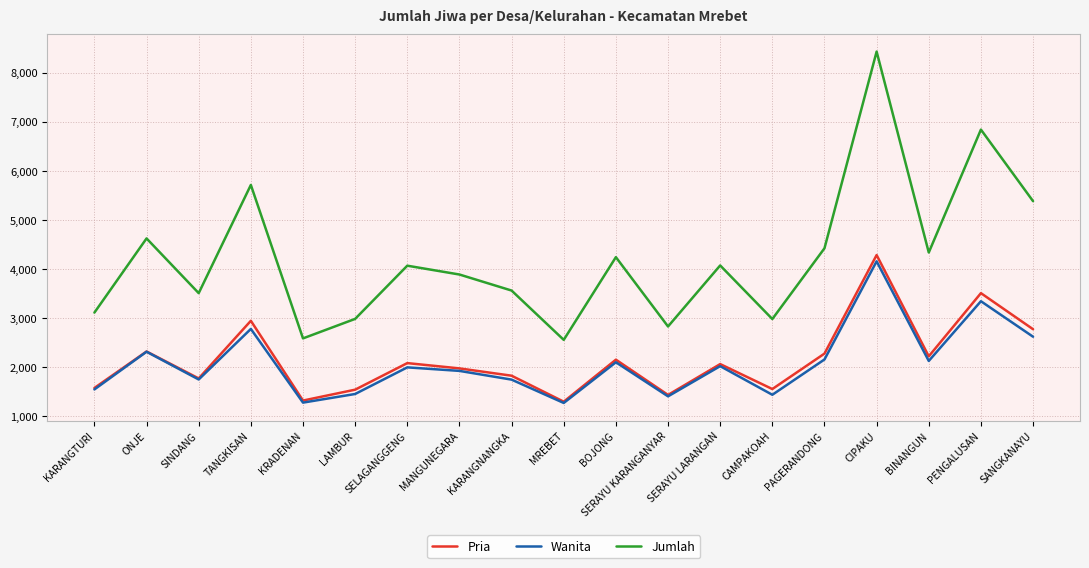

What is the difference between the highest and lowest values at SERAYU LARANGAN?

2054